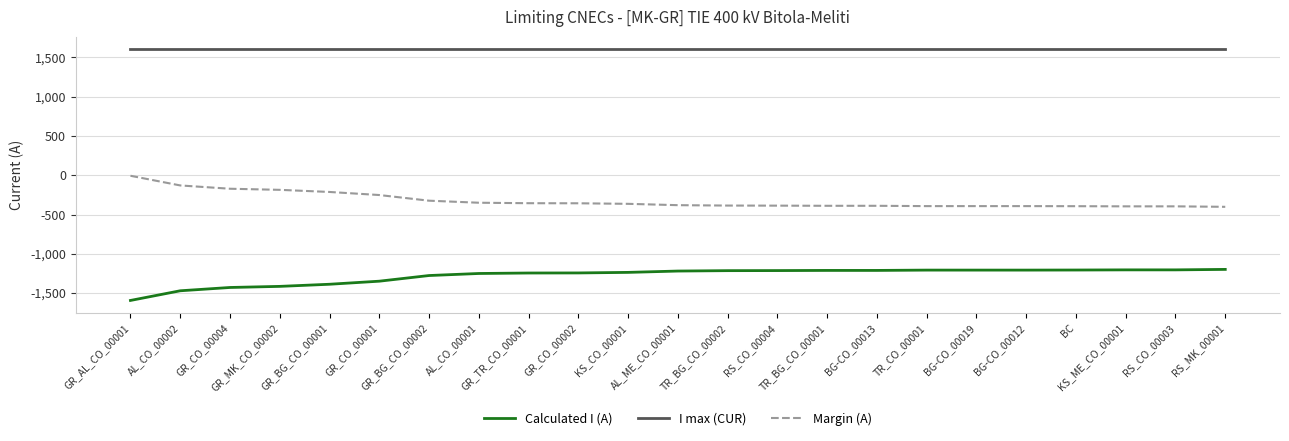

How many values in the Margin (A) series exceed -381?

11